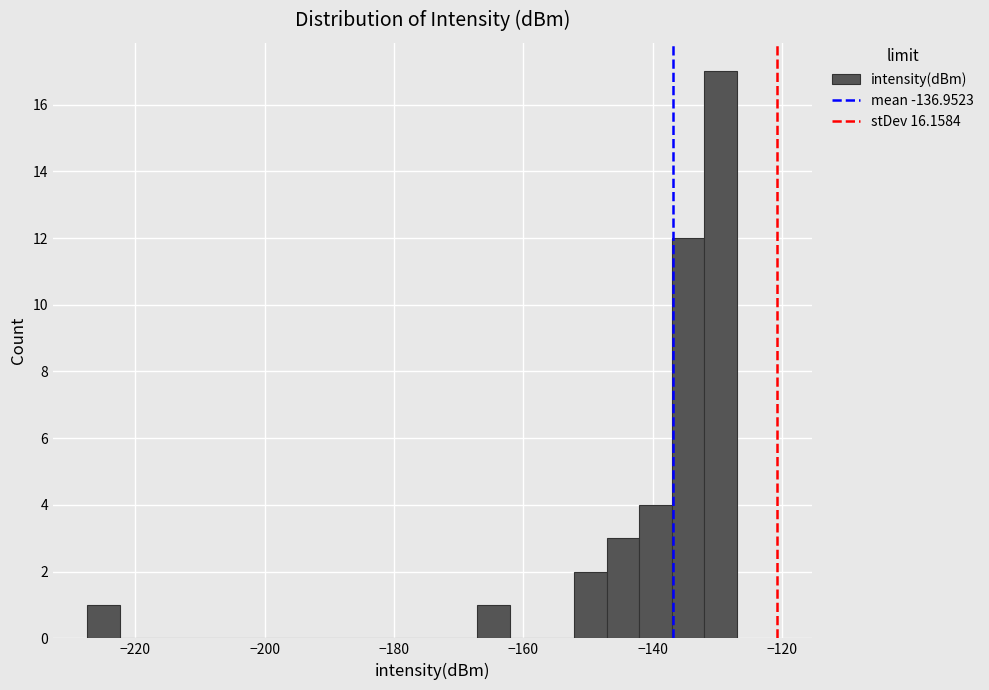

Read against the x-axis, roughly where is the centre of the tallest bar?

-130